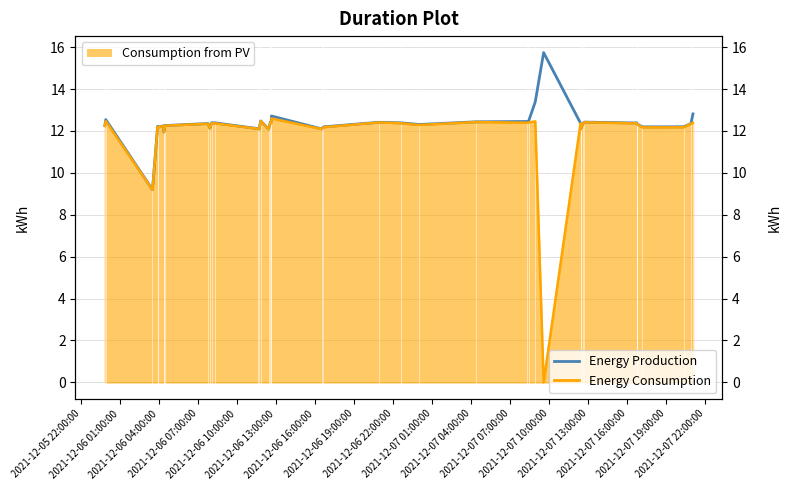

True or false: Energy Consumption and Energy Production cross at least once.

False